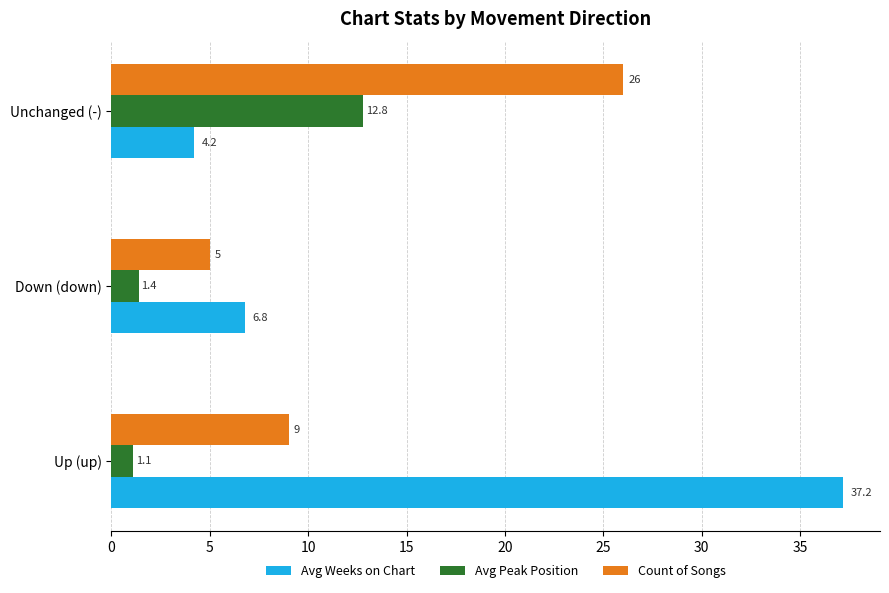

What are all the series names shown in the legend?

Avg Weeks on Chart, Avg Peak Position, Count of Songs